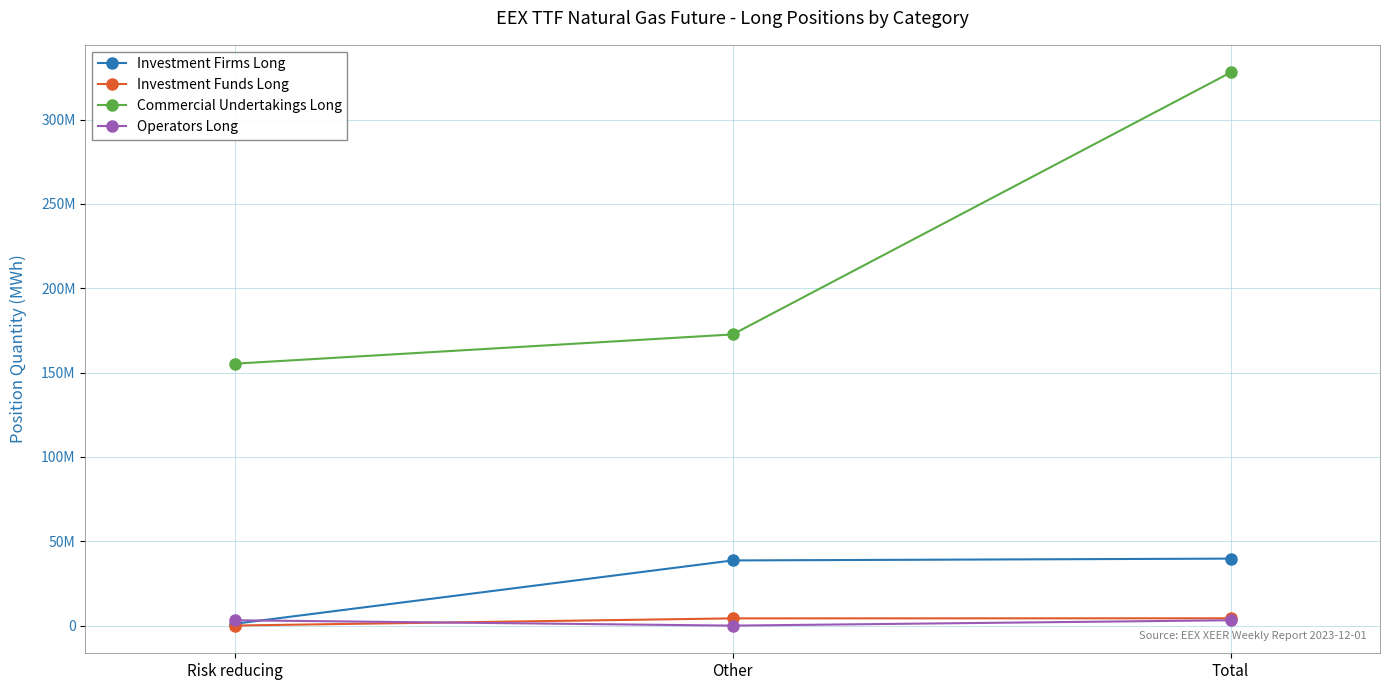

Is this an area chart (filled region under the line)?

No